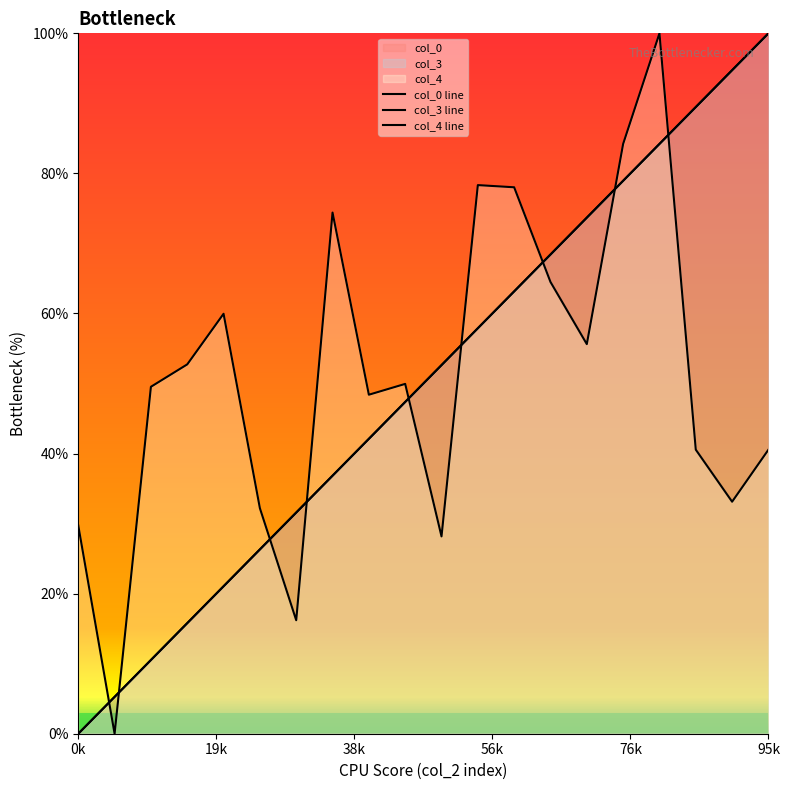

What are all the series names shown in the legend?

col_0, col_3, col_4